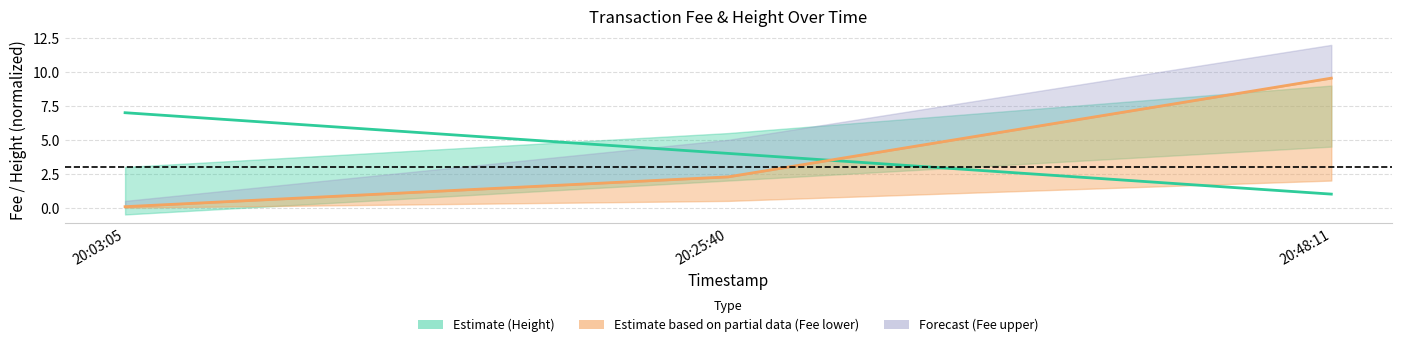

At which label is Height (mid) closest to 4?

20:25:40